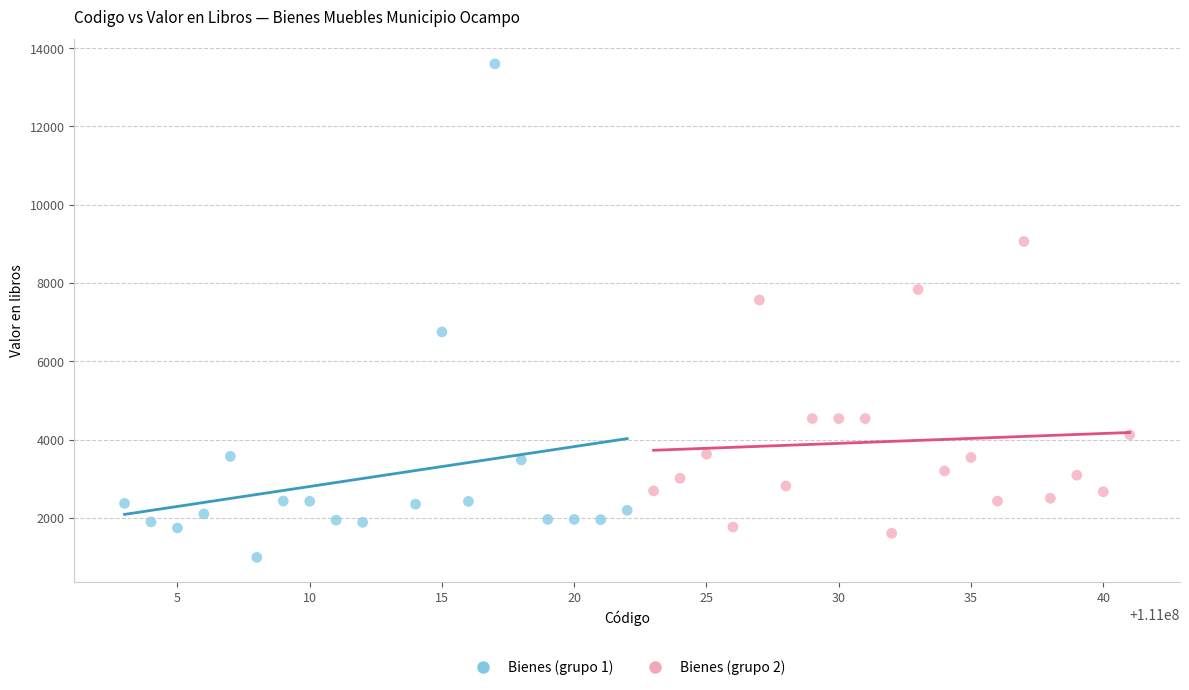

Which series contains the highest Y value?

Bienes (grupo 1)